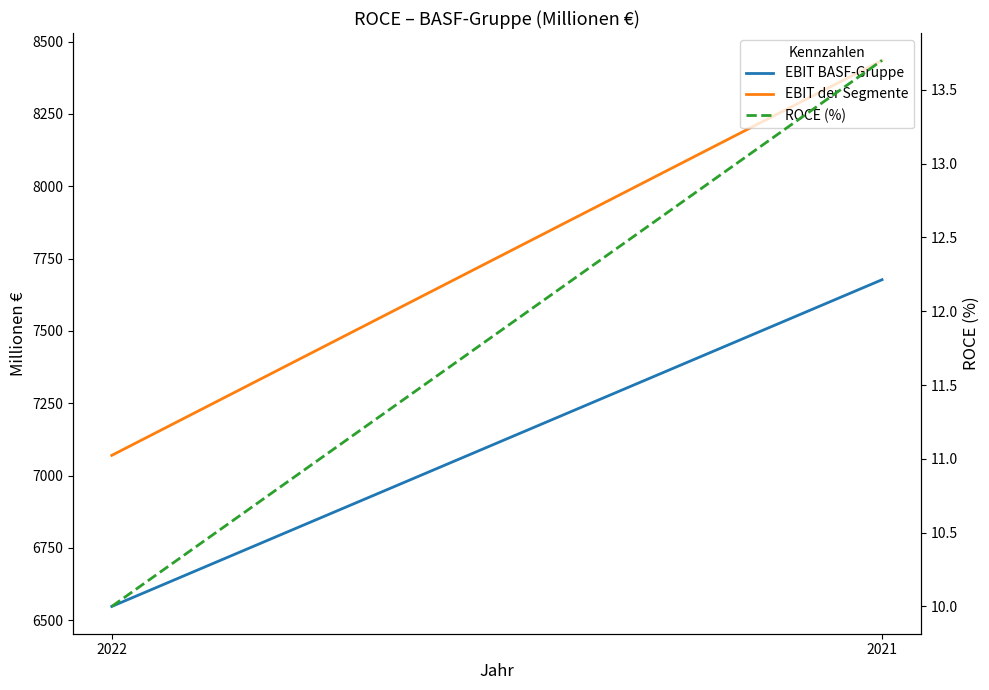

Which category has the lowest value in the ROCE (%) series?

2022